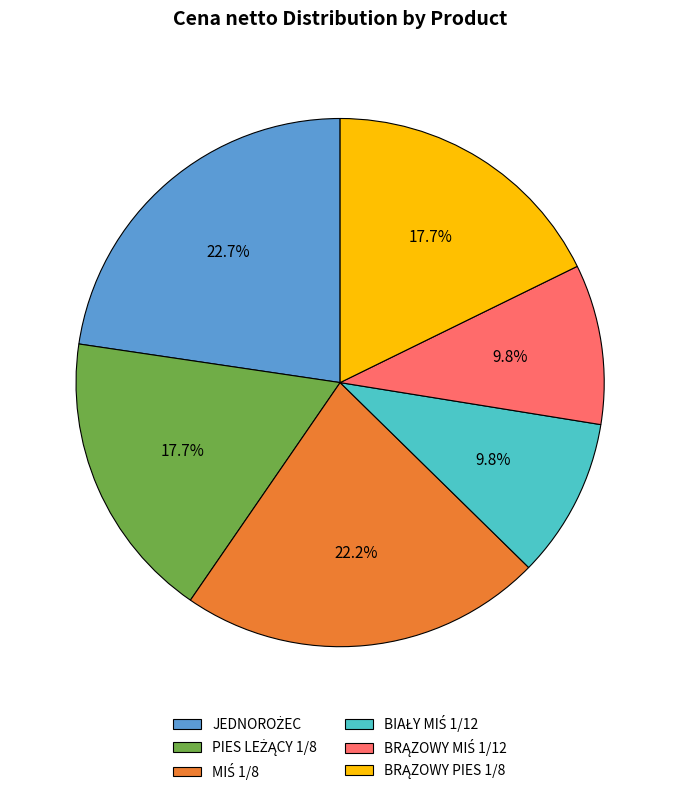

Does any single category account for the majority?

No